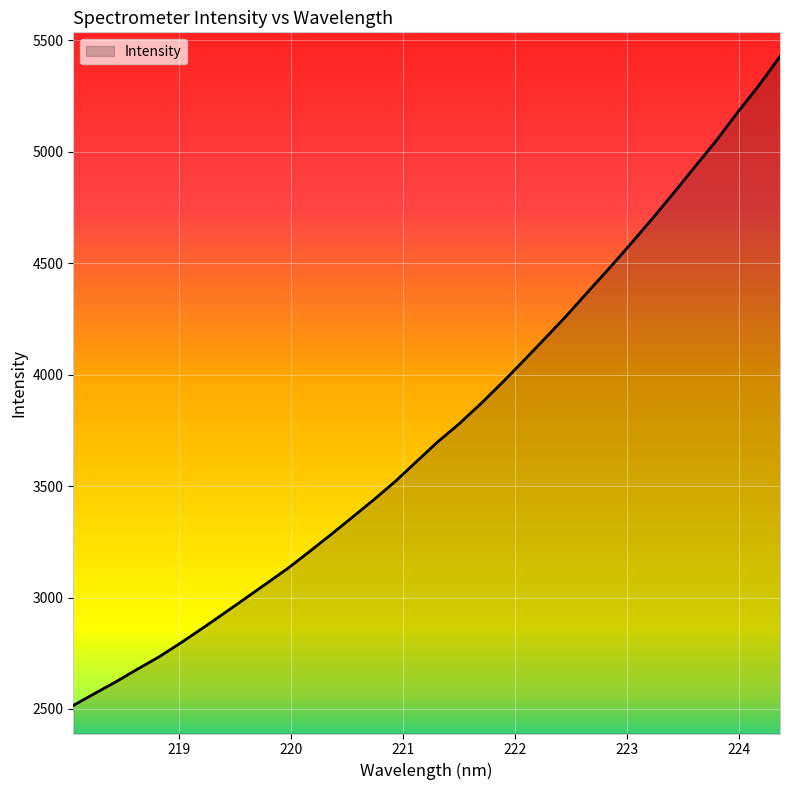

What is the difference between the maximum and minimum values?

2912.2